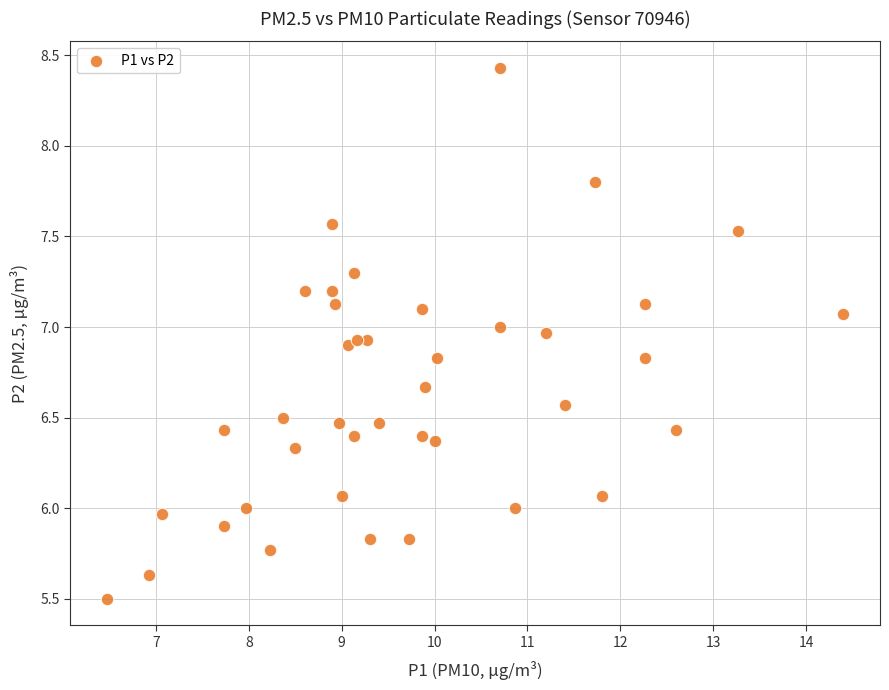

What is the range of Y values (max minus min)?

2.9